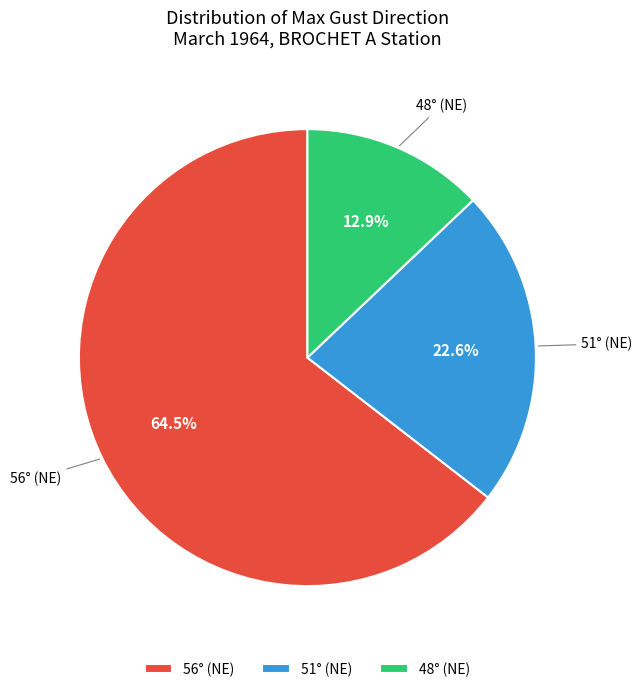

Does any single category account for the majority?

Yes